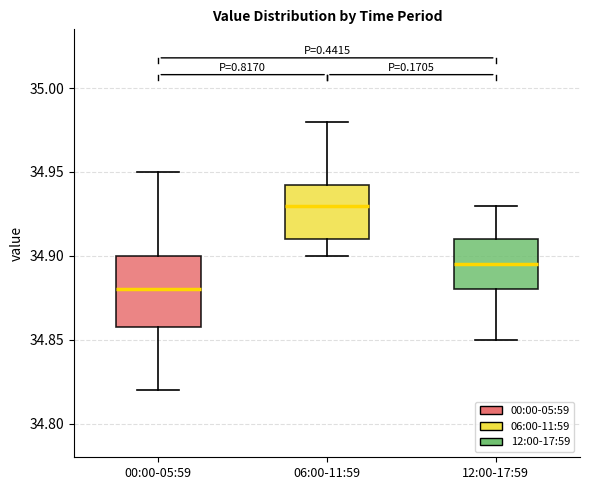

Reading left to right, read every box against the y-axis: the position of its median line, the range the box covers, and the ends of its whiskers. The values are not printed on the chart, so give them approximately, as read against the axis.

00:00-05:59: median 34.880, box 34.860 to 34.900, whiskers 34.820 to 34.950
06:00-11:59: median 34.930, box 34.910 to 34.945, whiskers 34.900 to 34.980
12:00-17:59: median 34.895, box 34.880 to 34.910, whiskers 34.850 to 34.930